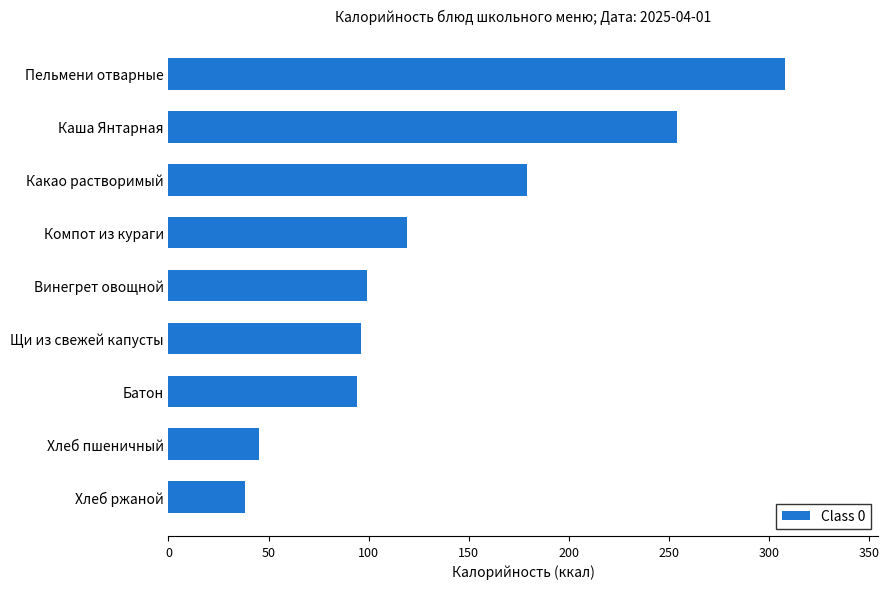

What is the difference between the second highest and second lowest values?

208.8